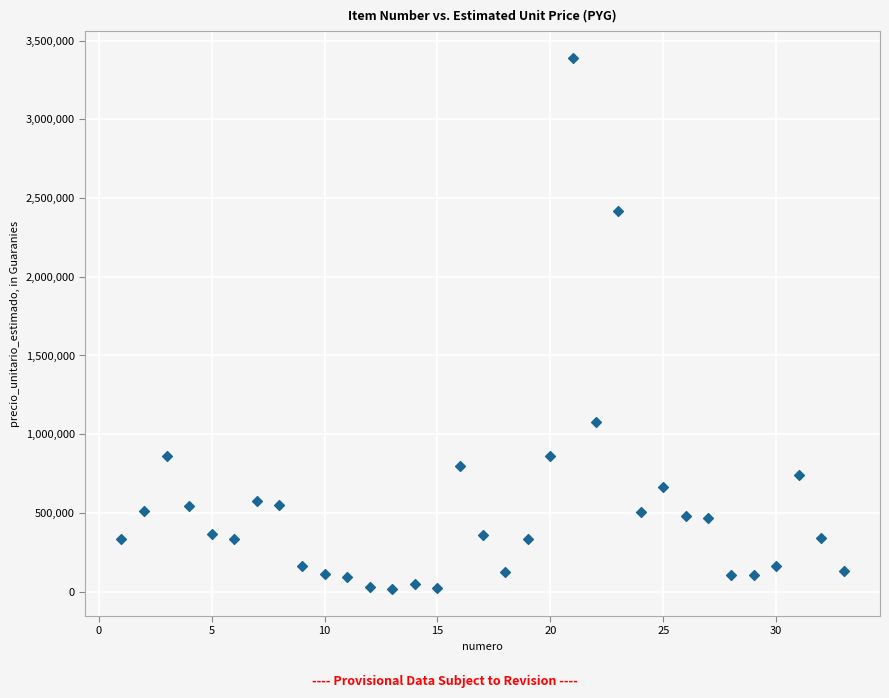

What is the range of Y values (max minus min)?

3379375